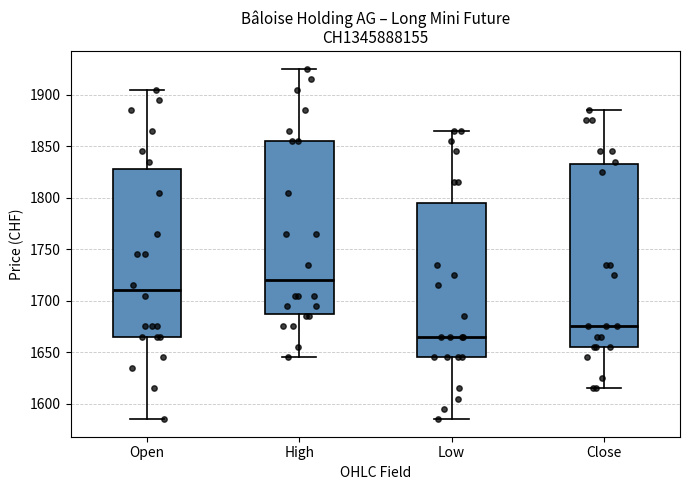

Where does the lower whisker of the box for High end on the y-axis? The values are not printed on the chart, so give them approximately, as read against the axis.

1645